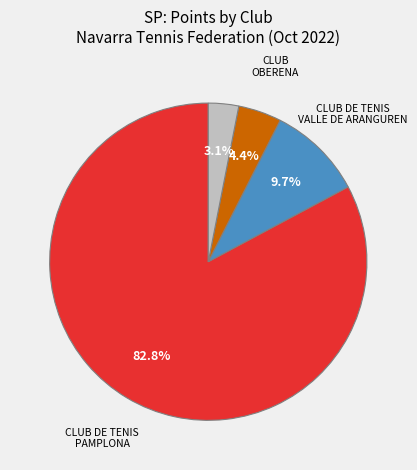

How many slices are in this pie chart?

4